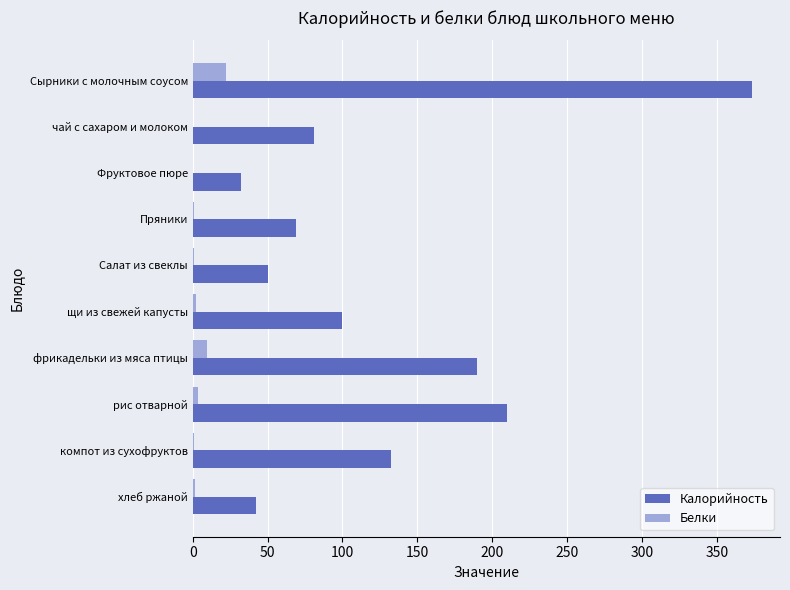

The Калорийность series shows 68.7 at Пряники. True or false?

True